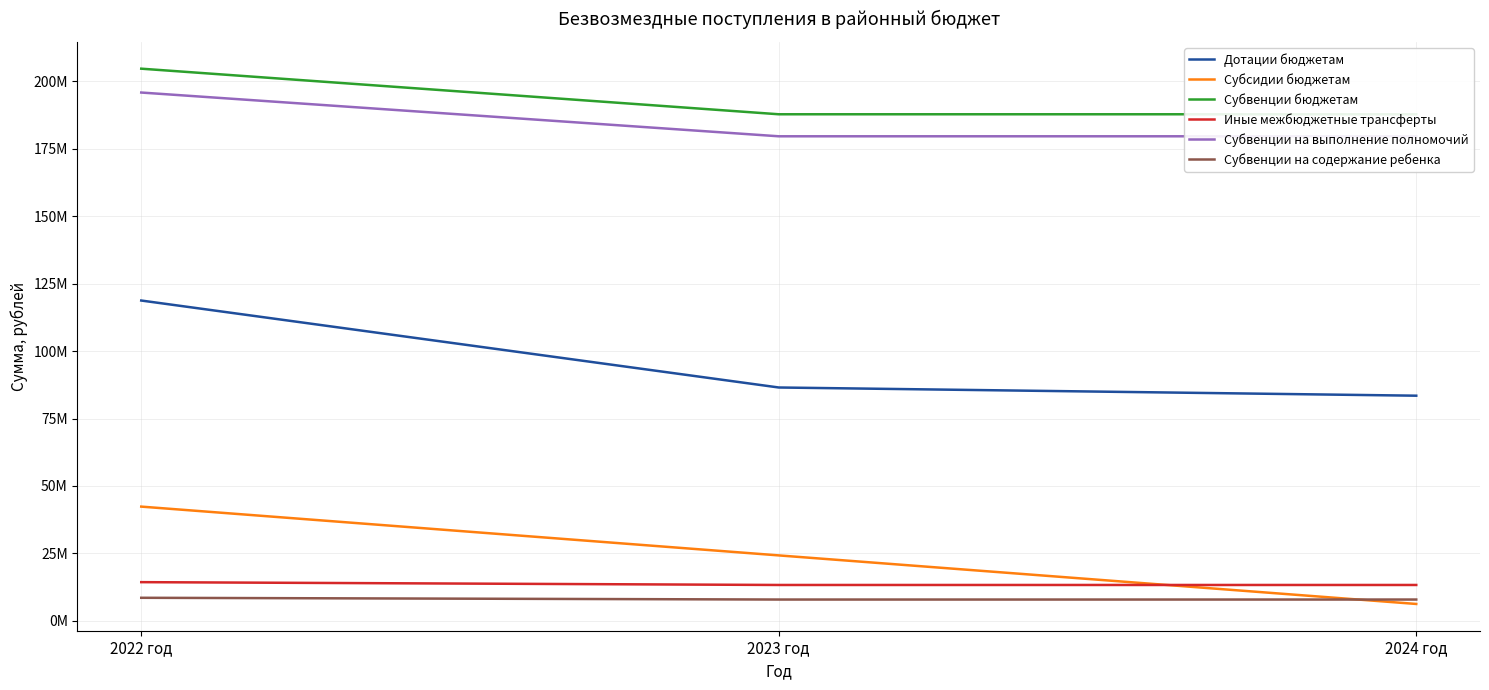

Does the chart have visible grid lines?

Yes